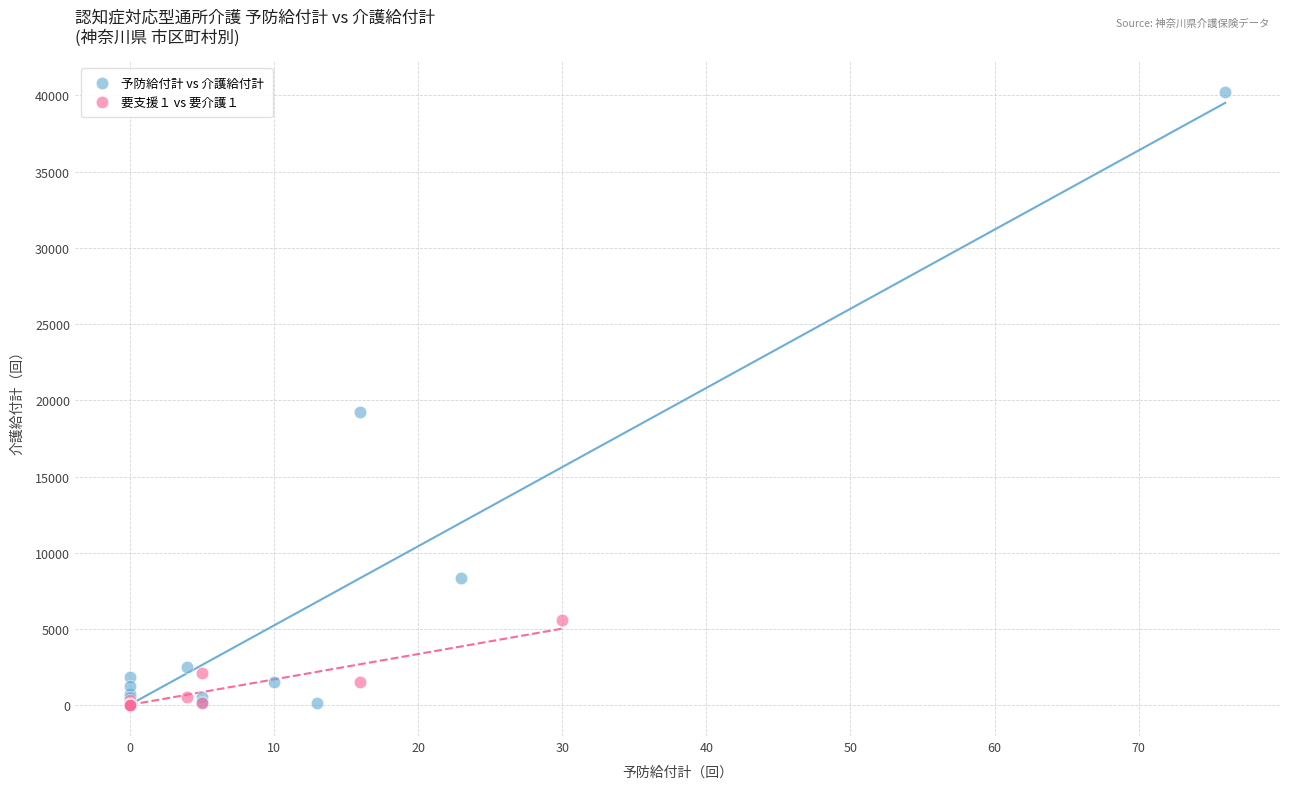

Which series has the largest Y range (max minus min)?

予防給付計 vs 介護給付計